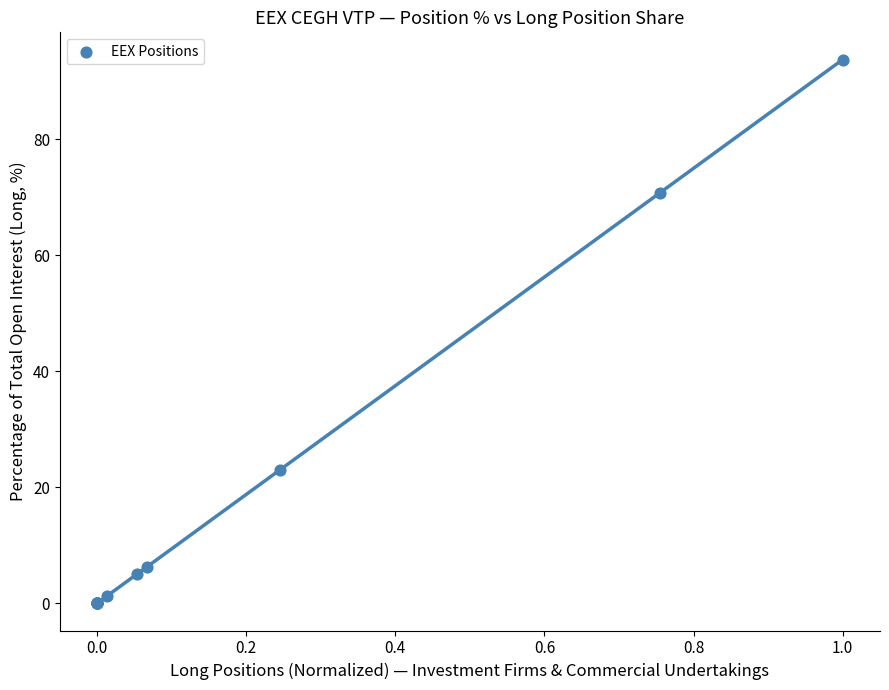

What Y value in the scatter plot is closest to 46?

23.0